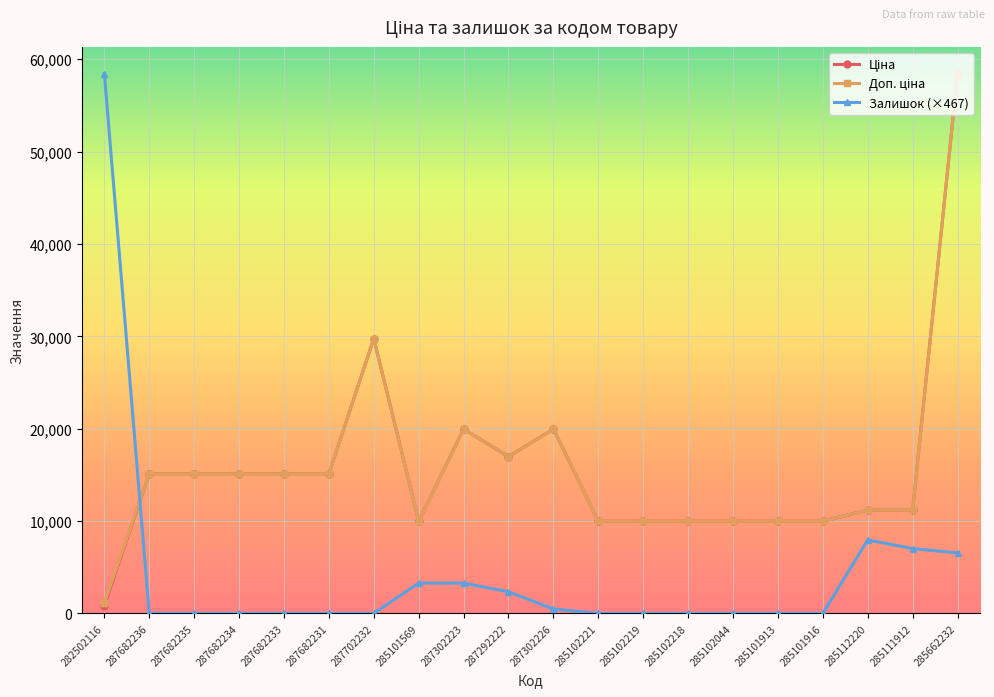

At which category is the sum across all series the highest?

285662232